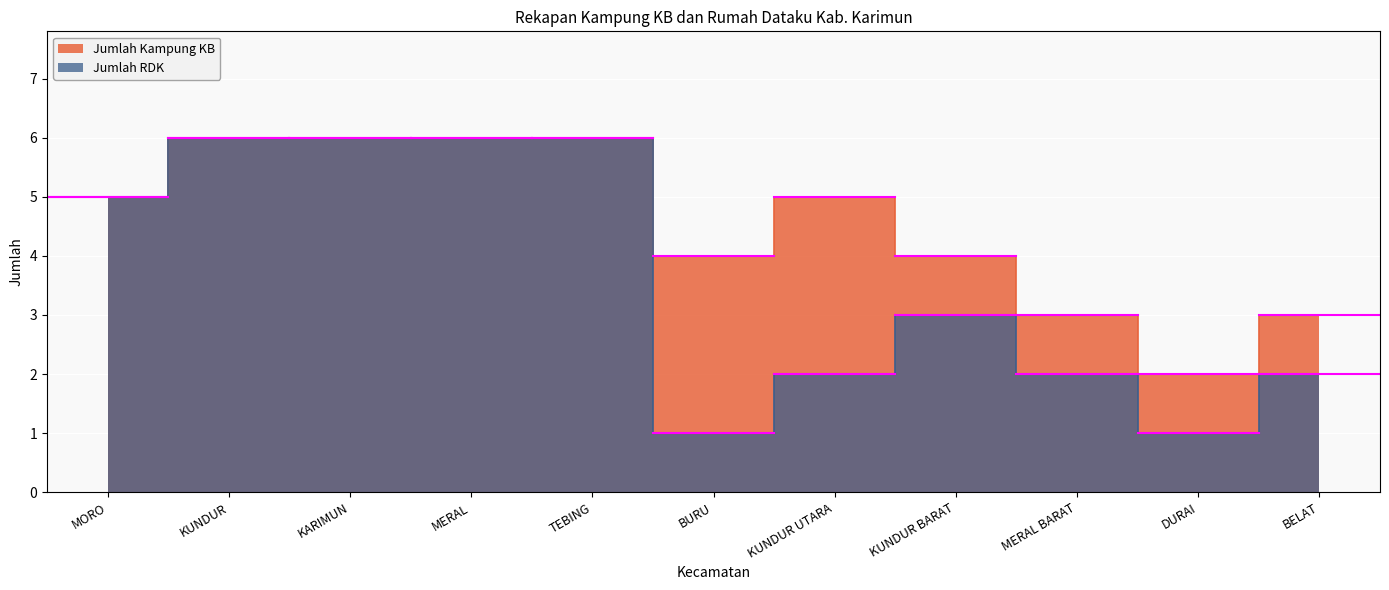

True or false: Jumlah RDK and Jumlah Kampung KB cross at least once.

False